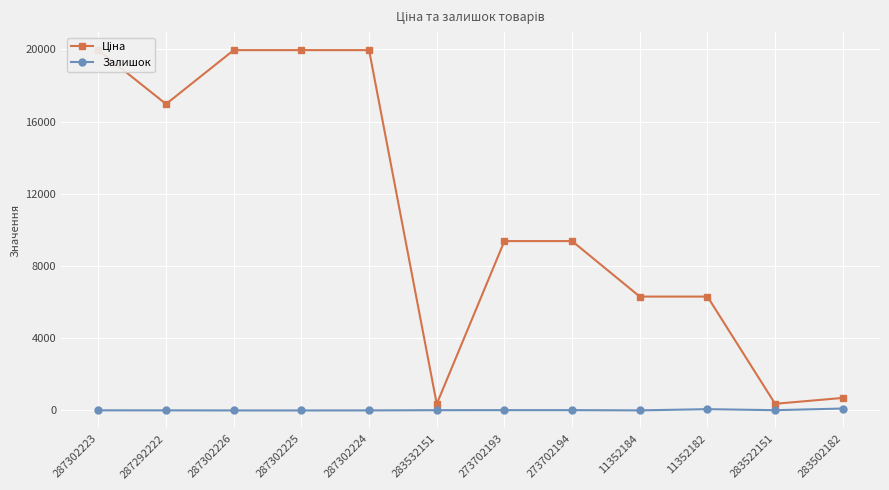

Is this an area chart (filled region under the line)?

No